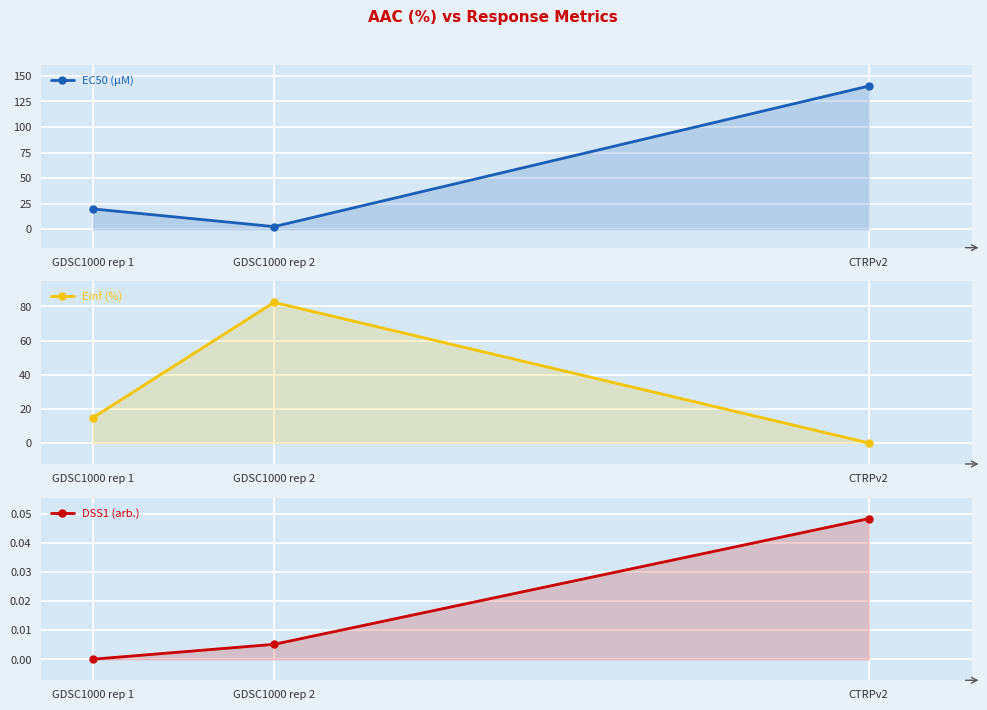

True or false: DSS1 (arb.) has a value of 0.0 at GDSC1000 rep 1.

True